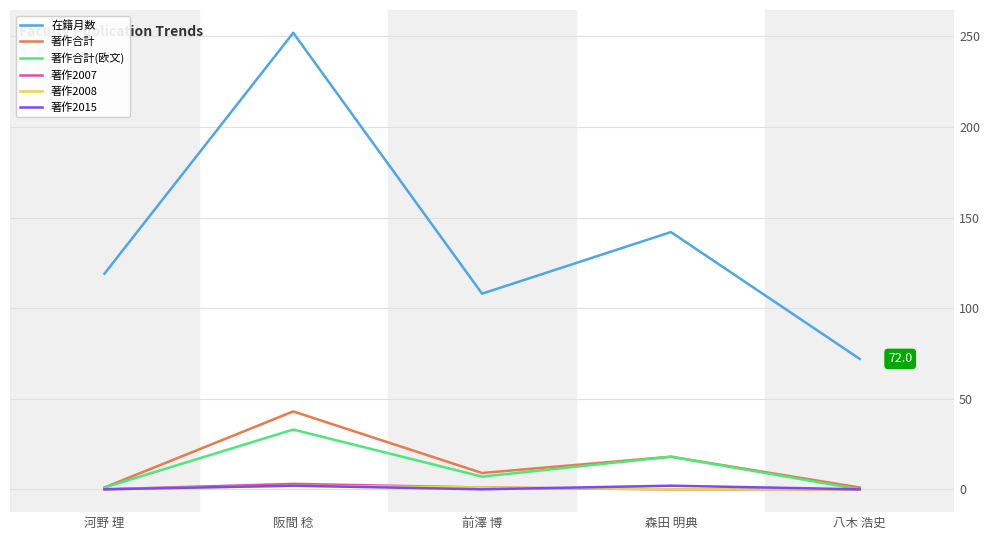

What position from the right is 前澤 博?

3